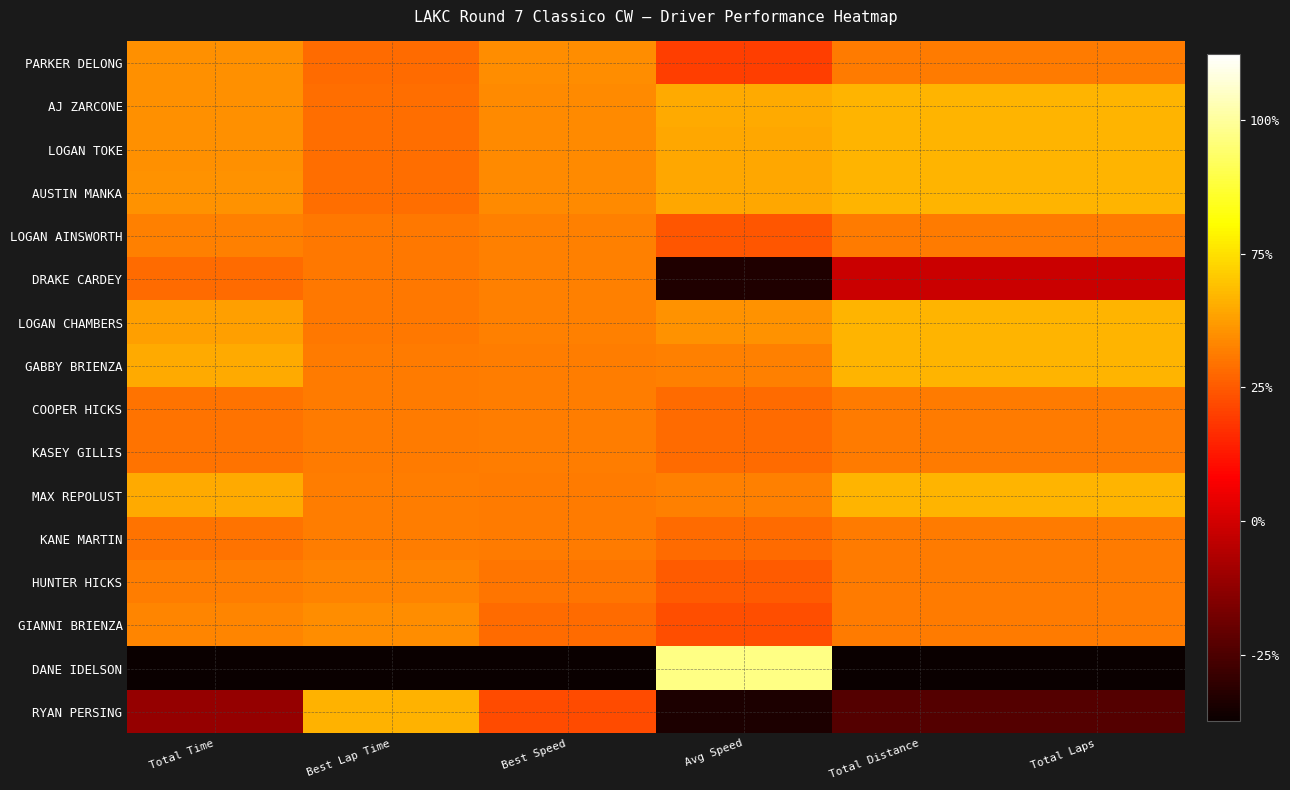

What is the difference between the highest and lowest values at Total Laps?

3.5